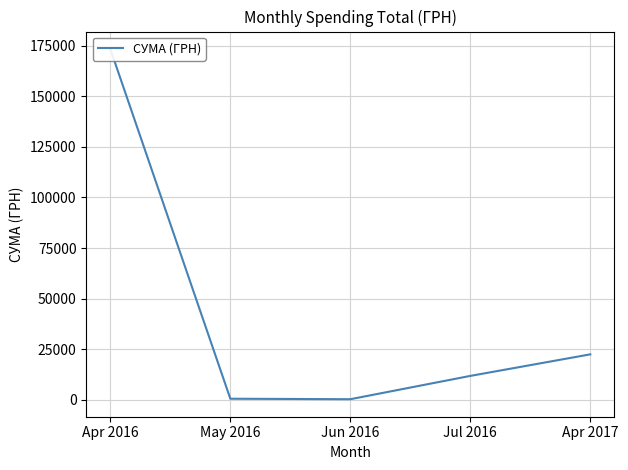

Reading left to right, what are all the values shown in this chart?

173352.9	504.0	264.0	11787.4	22441.2